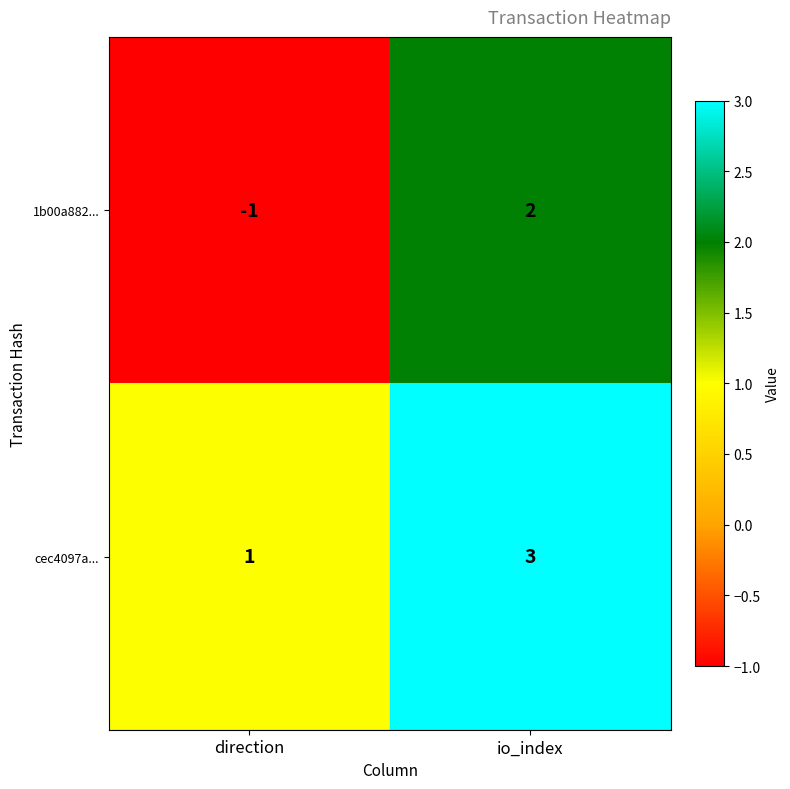

Rank the series by their maximum value, from lowest to highest.

1b00a882..., cec4097a...